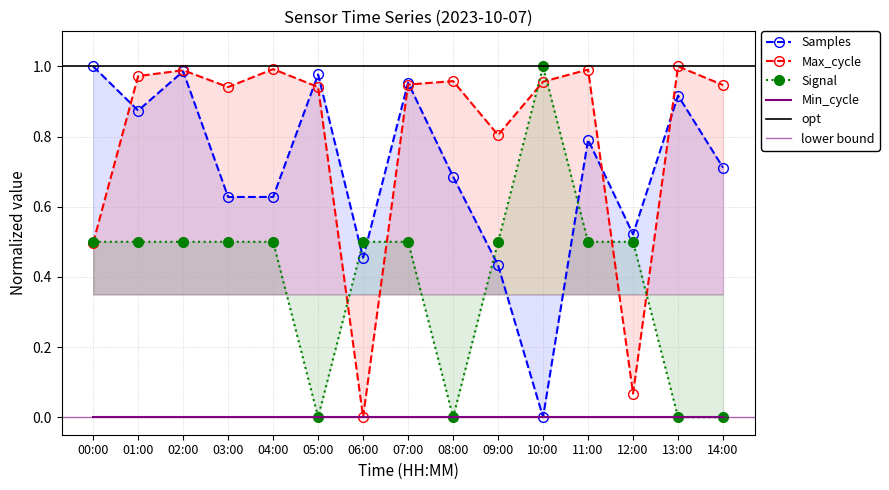

The value of Max_cycle at 02:00 is 1.0. True or false?

True